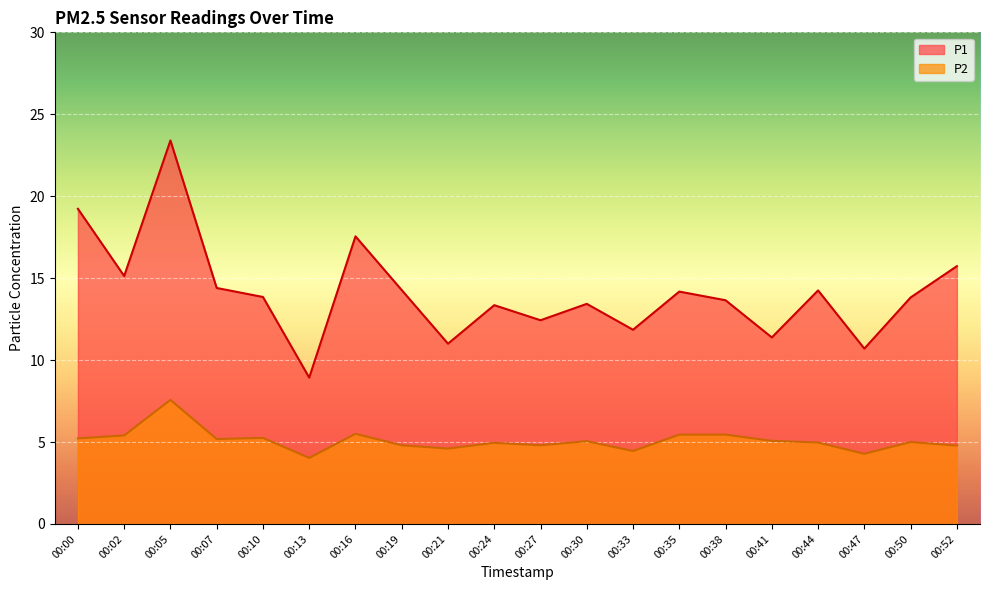

What is the approximate value of P1 at 00:00?

19.2